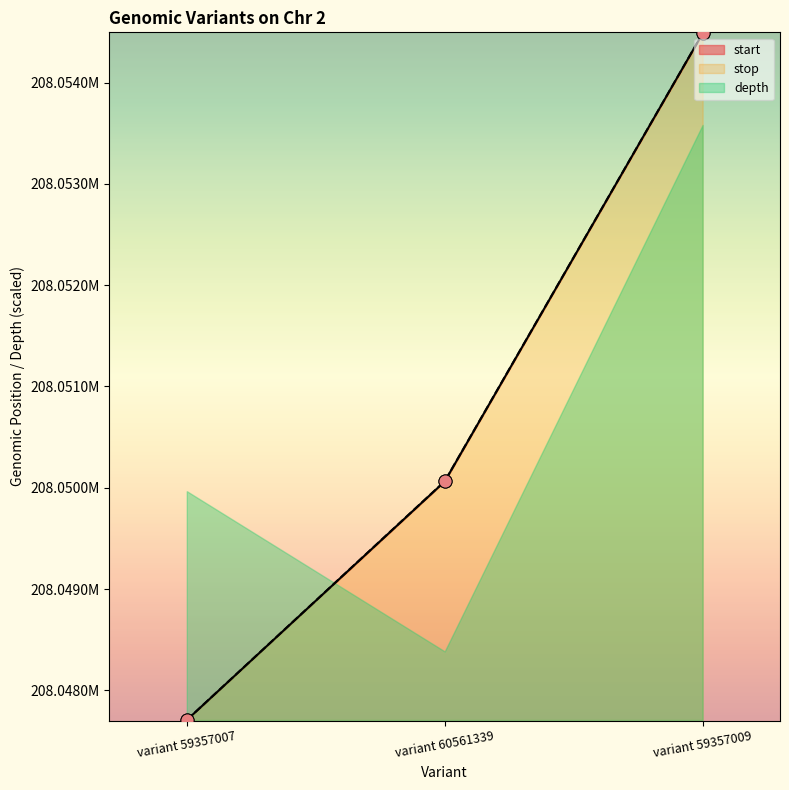

Which series reaches the minimum Y coordinate?

start